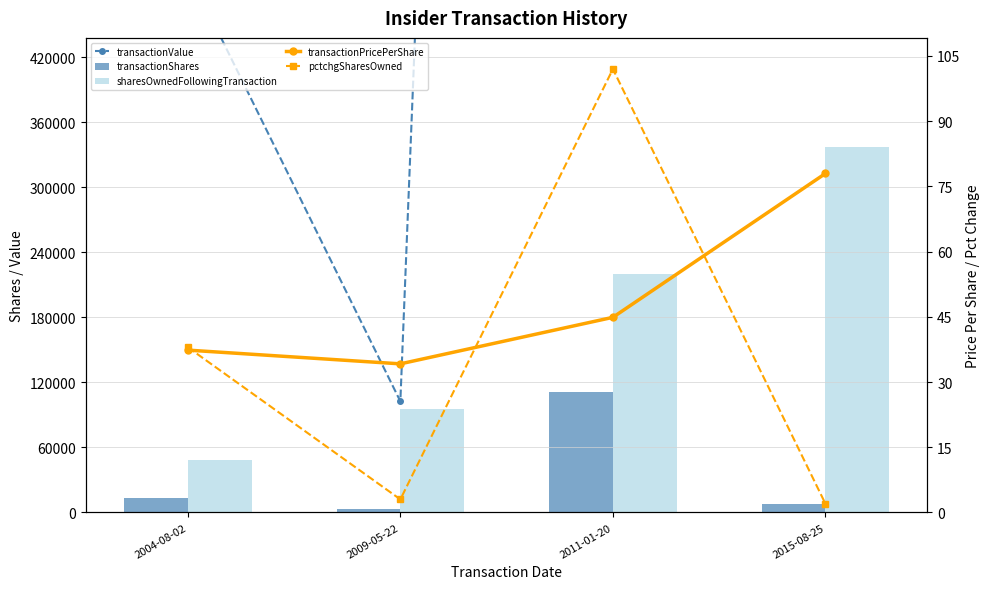

Reading right to left, list all the values displayed in this chart.

transactionValue: 2015-08-25=637053.0	2011-01-20=4995445.0	2009-05-22=102540.0	2004-08-02=500356.0
transactionShares: 2015-08-25=8170.0	2011-01-20=111300.0	2009-05-22=3000.0	2004-08-02=13400.0
sharesOwnedFollowingTransaction: 2015-08-25=336966.0	2011-01-20=220371.0	2009-05-22=95029.0	2004-08-02=48808.0
transactionPricePerShare: 2015-08-25=78.0	2011-01-20=44.9	2009-05-22=34.2	2004-08-02=37.3
pctchgSharesOwned: 2015-08-25=2.0	2011-01-20=102.0	2009-05-22=3.0	2004-08-02=38.0